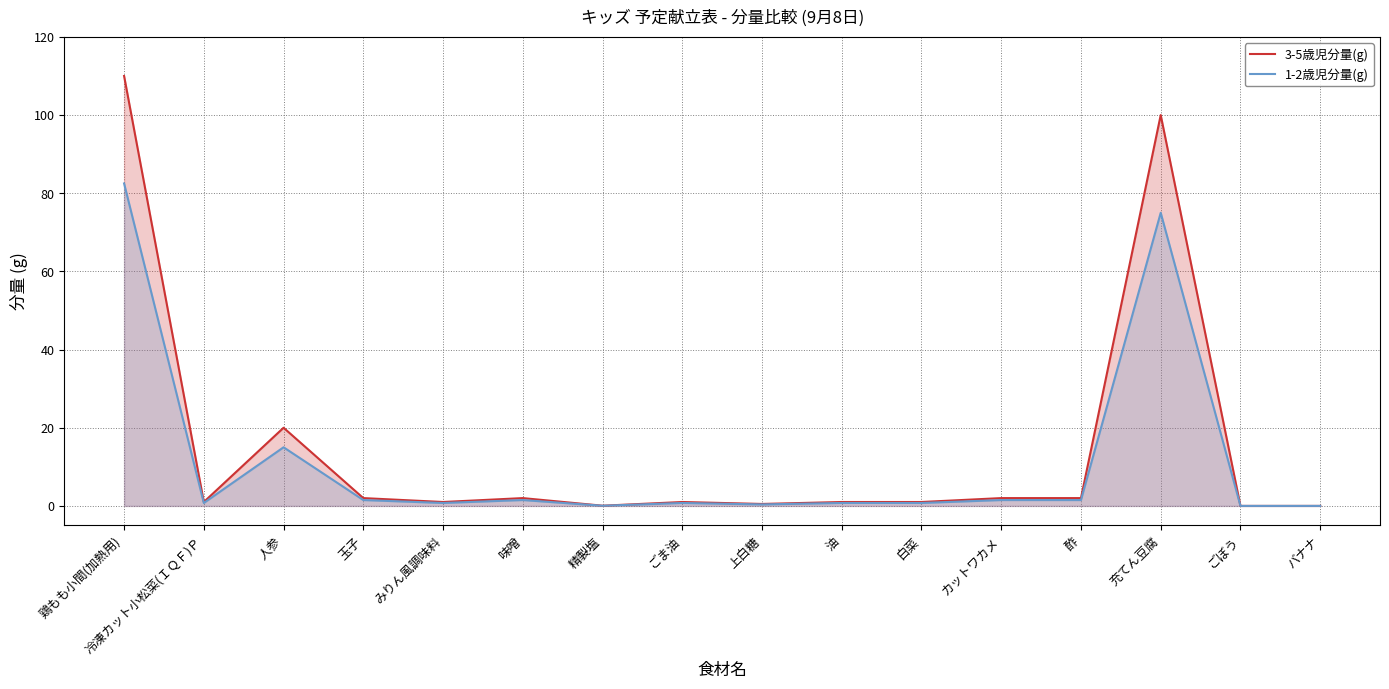

Reading left to right, transcribe all the data shown in this chart.

3-5歳児分量(g): 110.0	1.0	20.0	2.0	1.0	2.0	0.1	1.0	0.5	1.0	1.0	2.0	2.0	100.0	0.0	0.0
1-2歳児分量(g): 82.5	0.8	15.0	1.5	0.8	1.5	0.0	0.8	0.4	0.8	0.8	1.5	1.5	75.0	0.0	0.0